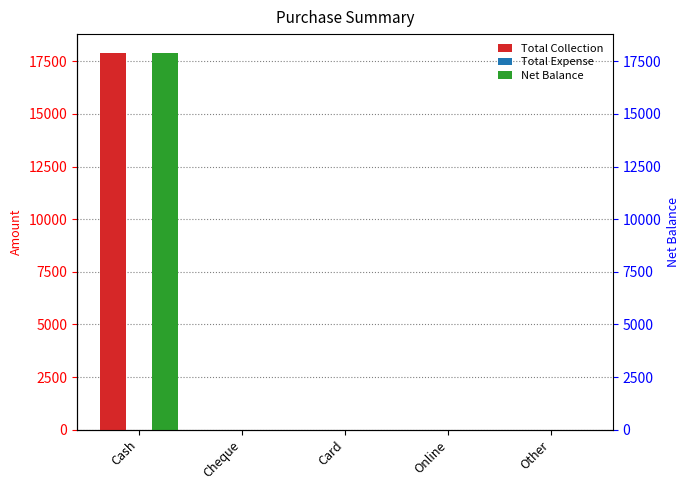

What position from the left is Cash?

1